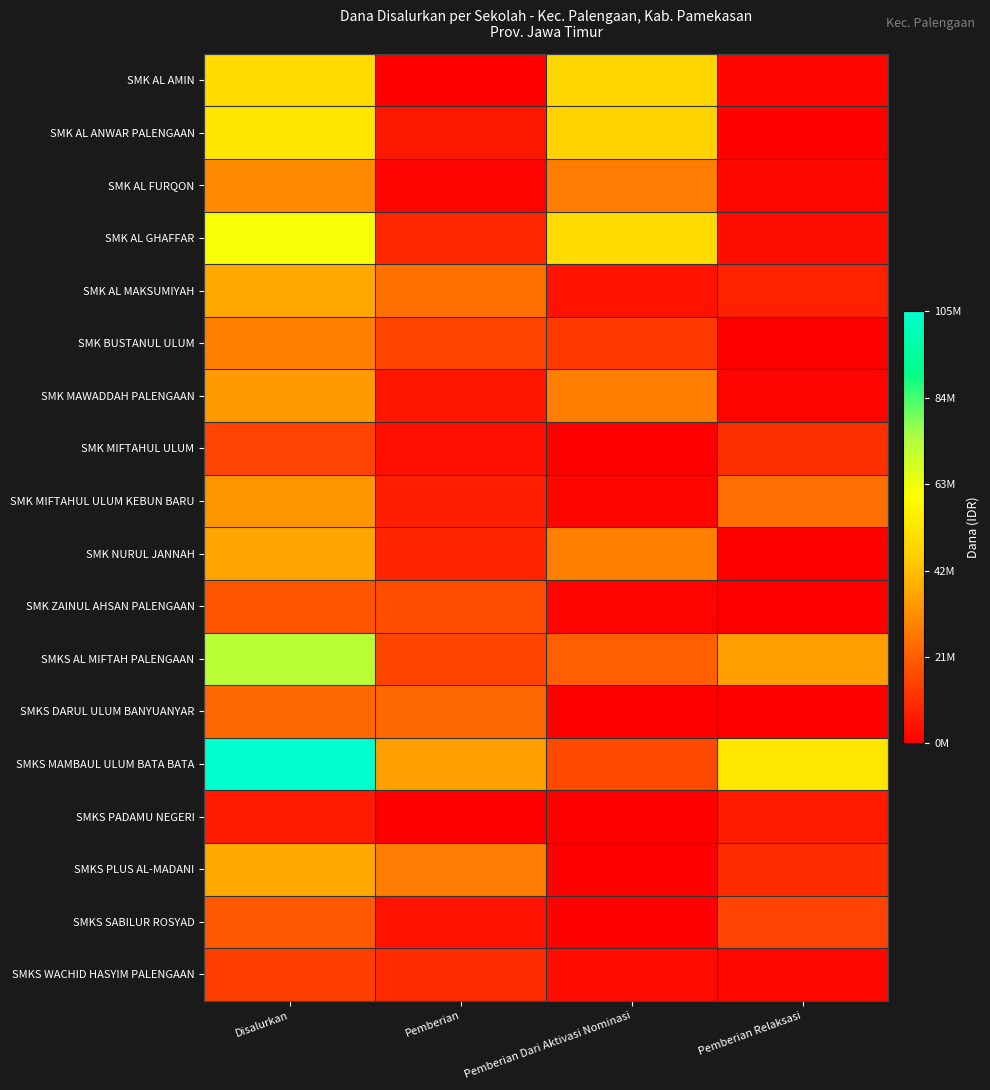

Reading right to left, list all the values displayed in this chart.

SMK AL AMIN: Pemberian Relaksasi=0.0	Pemberian Dari Aktivasi Nominasi=0.5	Pemberian=0.0	Disalurkan=0.5
SMK AL ANWAR PALENGAAN: Pemberian Relaksasi=0.0	Pemberian Dari Aktivasi Nominasi=0.4	Pemberian=0.1	Disalurkan=0.5
SMK AL FURQON: Pemberian Relaksasi=0.0	Pemberian Dari Aktivasi Nominasi=0.3	Pemberian=0.0	Disalurkan=0.3
SMK AL GHAFFAR: Pemberian Relaksasi=0.0	Pemberian Dari Aktivasi Nominasi=0.5	Pemberian=0.1	Disalurkan=0.6
SMK AL MAKSUMIYAH: Pemberian Relaksasi=0.1	Pemberian Dari Aktivasi Nominasi=0.0	Pemberian=0.2	Disalurkan=0.4
SMK BUSTANUL ULUM: Pemberian Relaksasi=0.0	Pemberian Dari Aktivasi Nominasi=0.1	Pemberian=0.1	Disalurkan=0.3
SMK MAWADDAH PALENGAAN: Pemberian Relaksasi=0.0	Pemberian Dari Aktivasi Nominasi=0.3	Pemberian=0.0	Disalurkan=0.3
SMK MIFTAHUL ULUM: Pemberian Relaksasi=0.1	Pemberian Dari Aktivasi Nominasi=0.0	Pemberian=0.0	Disalurkan=0.1
SMK MIFTAHUL ULUM KEBUN BARU: Pemberian Relaksasi=0.2	Pemberian Dari Aktivasi Nominasi=0.0	Pemberian=0.1	Disalurkan=0.3
SMK NURUL JANNAH: Pemberian Relaksasi=0.0	Pemberian Dari Aktivasi Nominasi=0.3	Pemberian=0.1	Disalurkan=0.3
SMK ZAINUL AHSAN PALENGAAN: Pemberian Relaksasi=0.0	Pemberian Dari Aktivasi Nominasi=0.0	Pemberian=0.2	Disalurkan=0.2
SMKS AL MIFTAH PALENGAAN: Pemberian Relaksasi=0.3	Pemberian Dari Aktivasi Nominasi=0.2	Pemberian=0.1	Disalurkan=0.7
SMKS DARUL ULUM BANYUANYAR: Pemberian Relaksasi=0.0	Pemberian Dari Aktivasi Nominasi=0.0	Pemberian=0.2	Disalurkan=0.2
SMKS MAMBAUL ULUM BATA BATA: Pemberian Relaksasi=0.5	Pemberian Dari Aktivasi Nominasi=0.2	Pemberian=0.3	Disalurkan=1.0
SMKS PADAMU NEGERI: Pemberian Relaksasi=0.1	Pemberian Dari Aktivasi Nominasi=0.0	Pemberian=0.0	Disalurkan=0.1
SMKS PLUS AL-MADANI: Pemberian Relaksasi=0.1	Pemberian Dari Aktivasi Nominasi=0.0	Pemberian=0.3	Disalurkan=0.4
SMKS SABILUR ROSYAD: Pemberian Relaksasi=0.1	Pemberian Dari Aktivasi Nominasi=0.0	Pemberian=0.0	Disalurkan=0.2
SMKS WACHID HASYIM PALENGAAN: Pemberian Relaksasi=0.0	Pemberian Dari Aktivasi Nominasi=0.0	Pemberian=0.1	Disalurkan=0.1